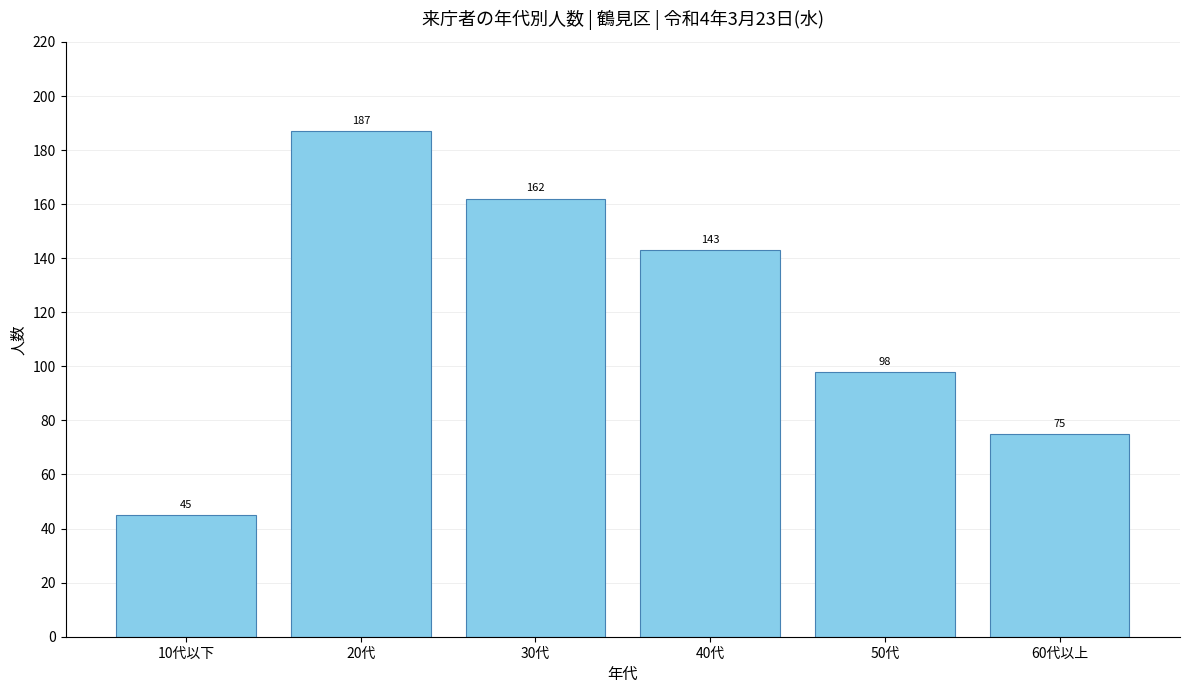

Reading right to left, transcribe all the data shown in this chart.

75	98	143	162	187	45